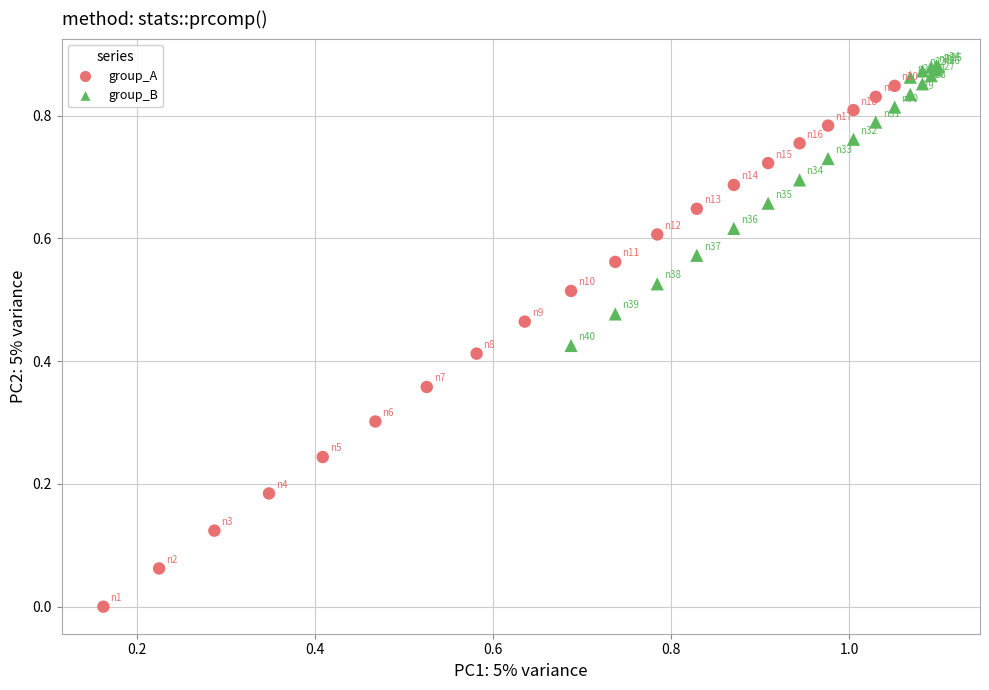

Which series contains the highest Y value?

group_B